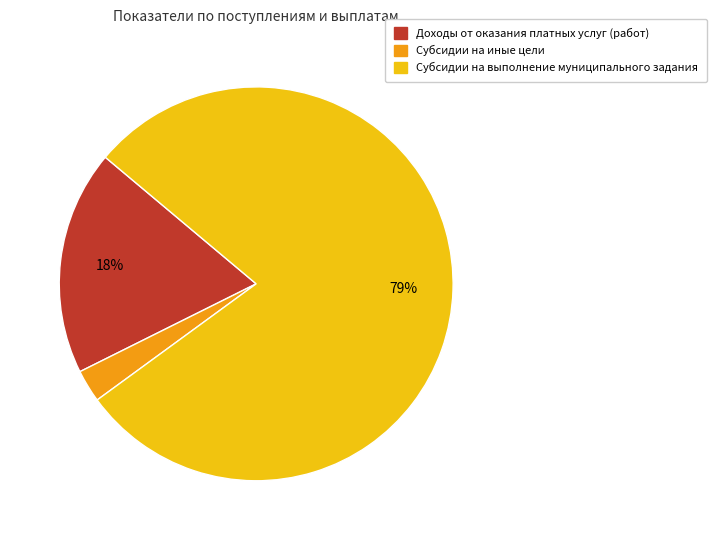

To the nearest percent, what is the difference between the largest and smallest slice percentages?

76%